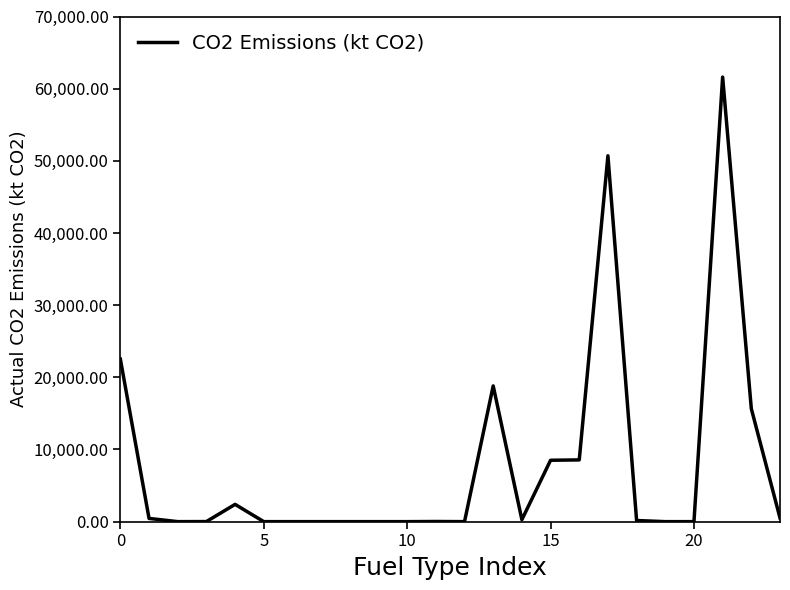

What is the difference between the maximum and minimum values?

61599.3